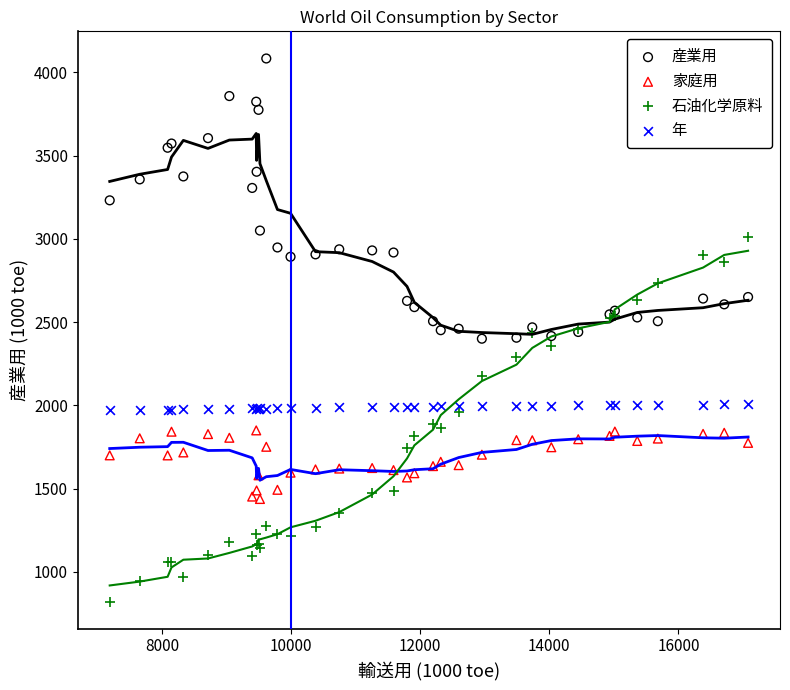

Which series contains the lowest Y value?

石油化学原料